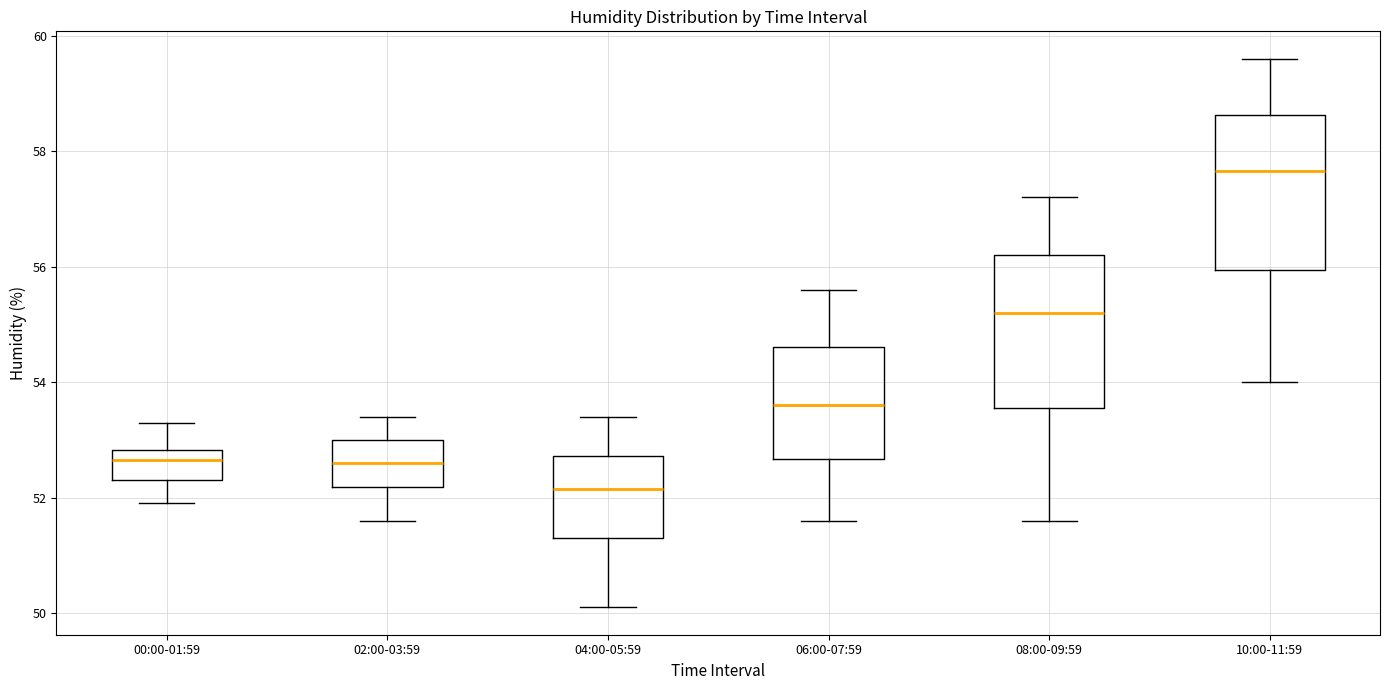

Where does the lower whisker of the box for 10:00-11:59 end on the y-axis? The values are not printed on the chart, so give them approximately, as read against the axis.

54.0